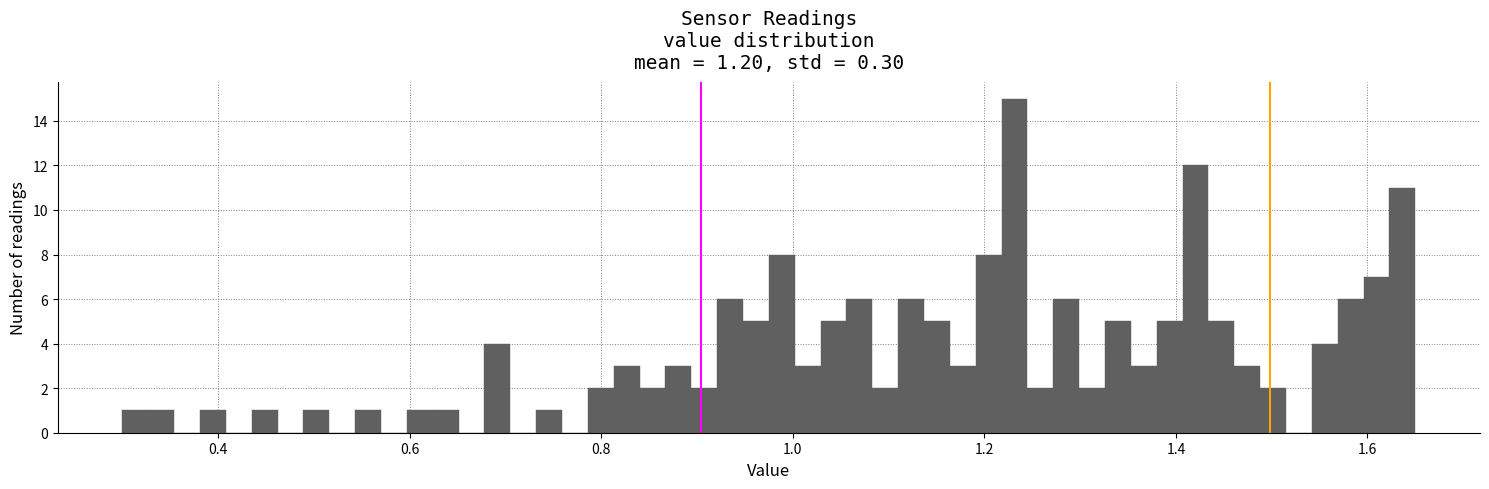

Around what value on the x-axis is the tallest bar? Give the approximate position of its centre, as read against the axis.

1.24